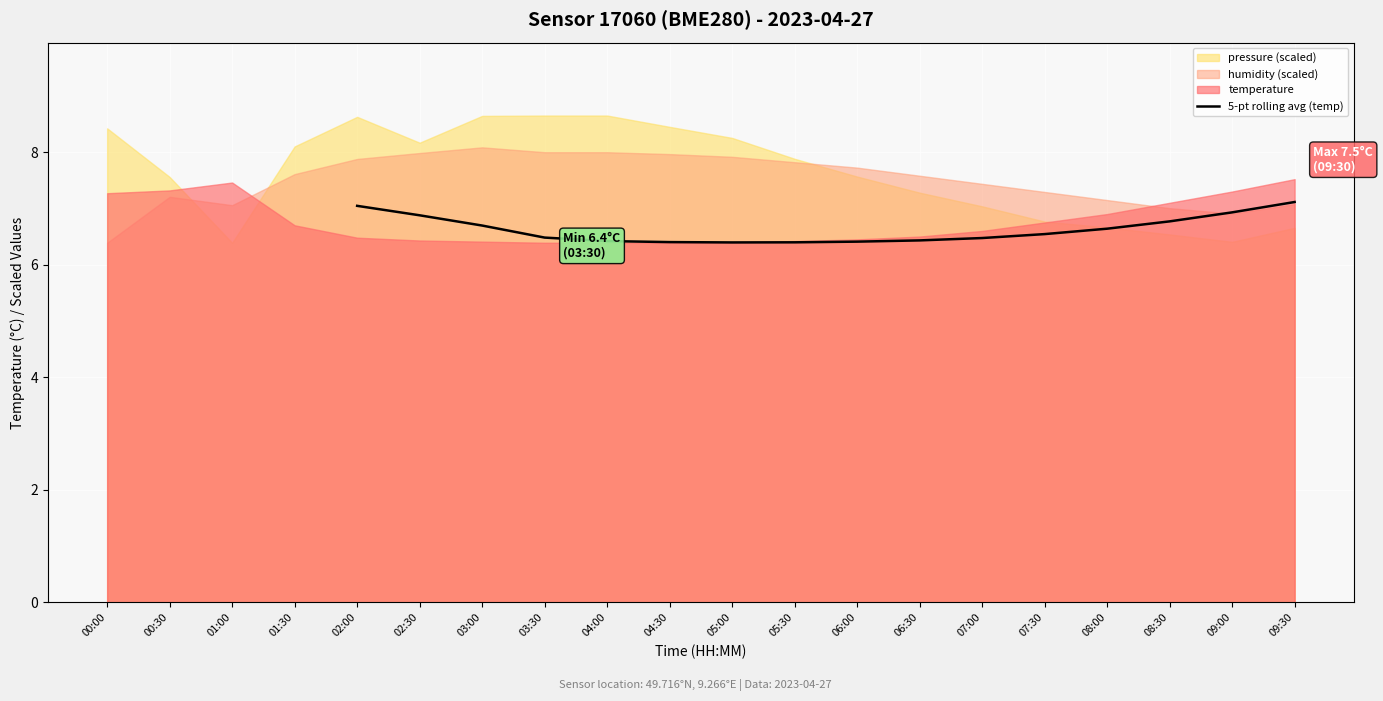

True or false: 5-pt rolling avg (temp) has a value of 6.5 at 07:30.

True